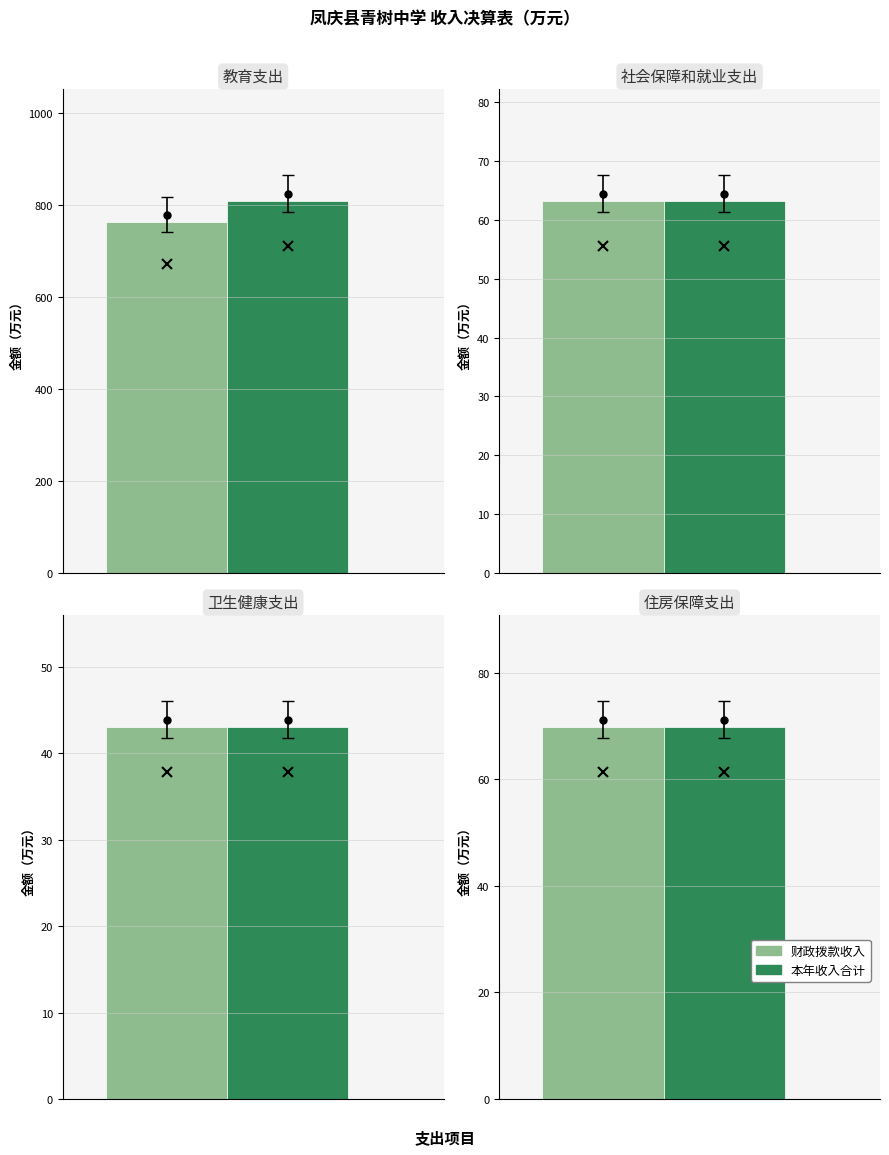

Are the bars grouped side by side (vs. stacked)?

Yes